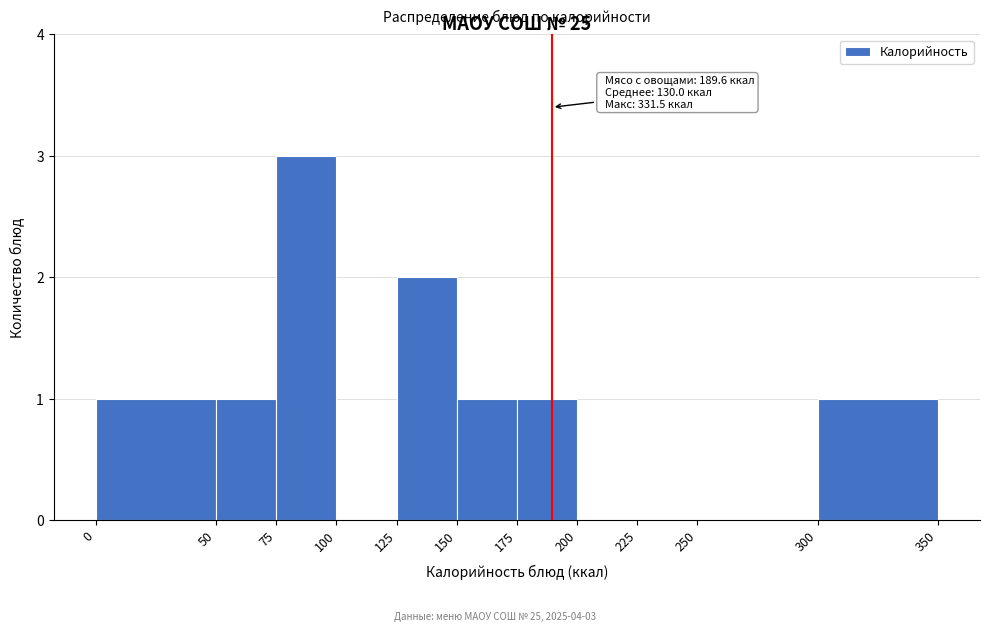

Over which range of the x-axis is the bar tallest?

75 to 100